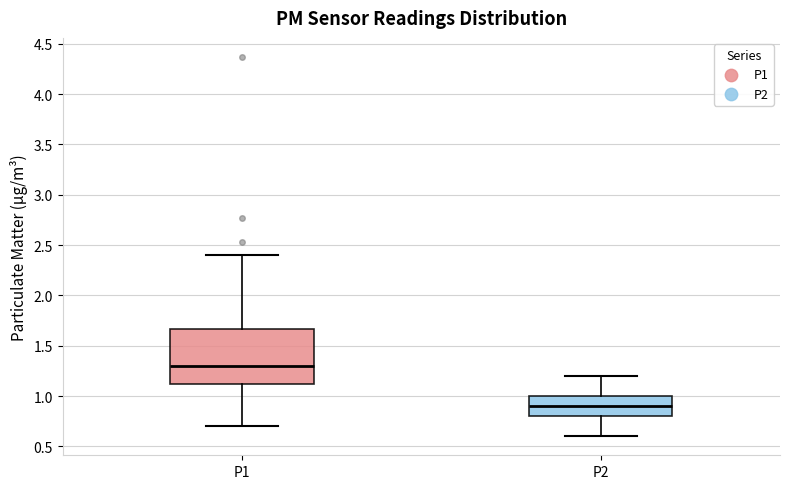

Reading left to right, transcribe this box plot: for each box, give where its median line is, the range the box spans, and where its two whiskers end, as read against the y-axis. The values are not printed on the chart, so give them approximately, as read against the axis.

P1: median 1.30, box 1.10 to 1.65, whiskers 0.70 to 2.40
P2: median 0.90, box 0.80 to 1.00, whiskers 0.60 to 1.20